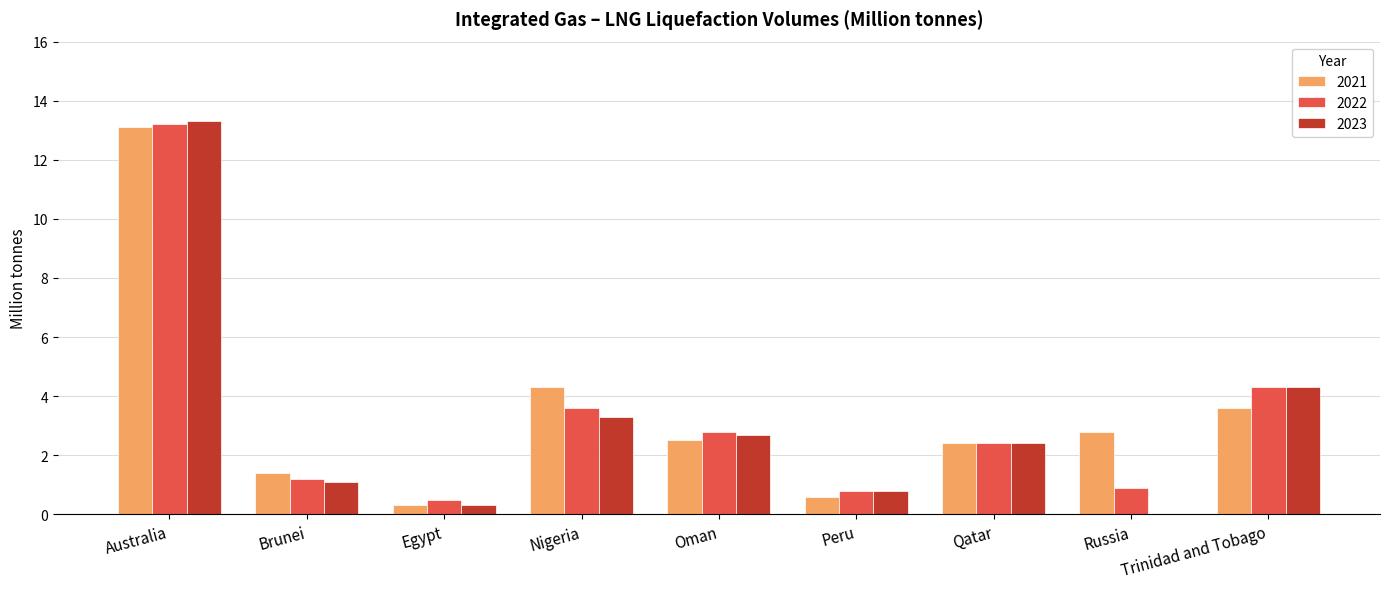

Where is 2023 nearest to the value 6?

Trinidad and Tobago